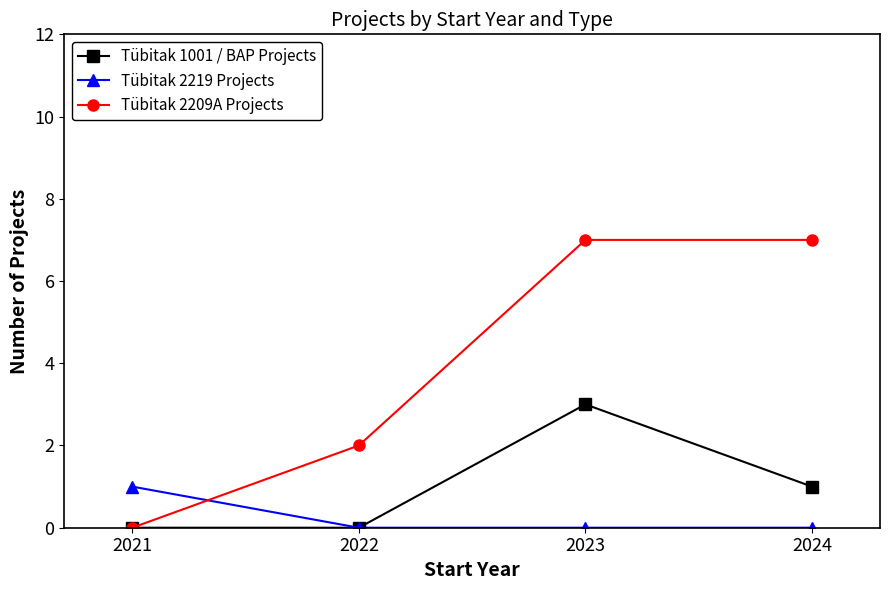

Which series has the widest spread of values?

Tübitak 2209A Projects